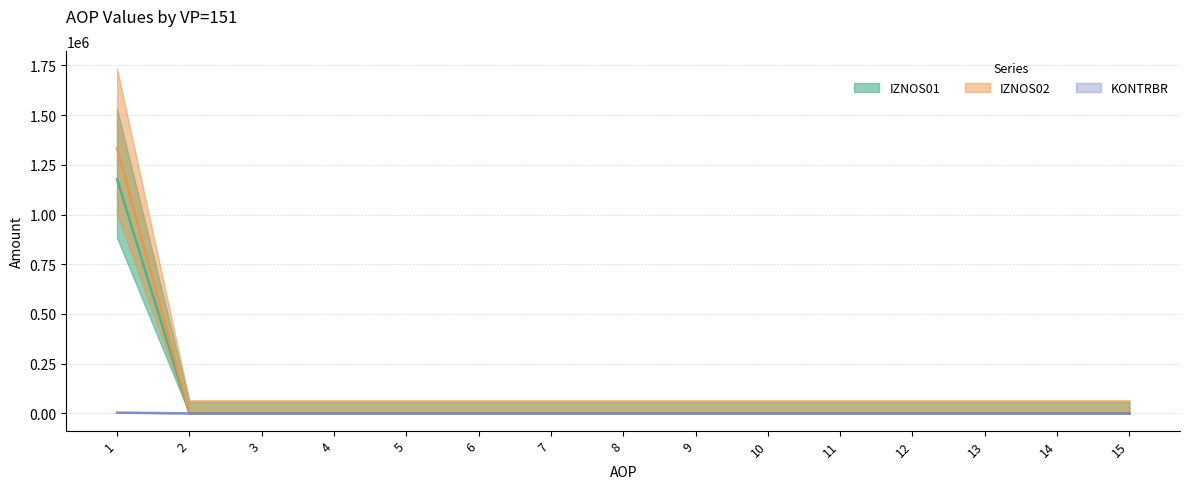

At 8, list the series in order from smallest to largest.

IZNOS01, IZNOS02, KONTRBR